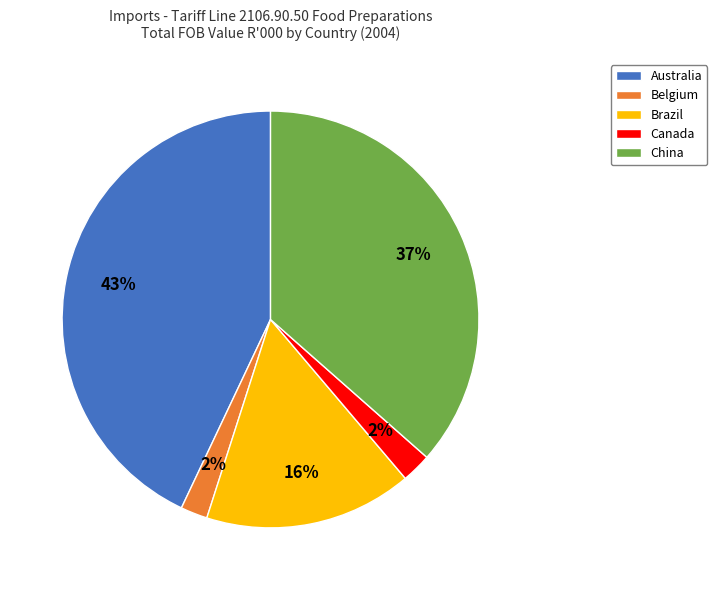

To the nearest percent, what percentage of the pie is Canada?

2%